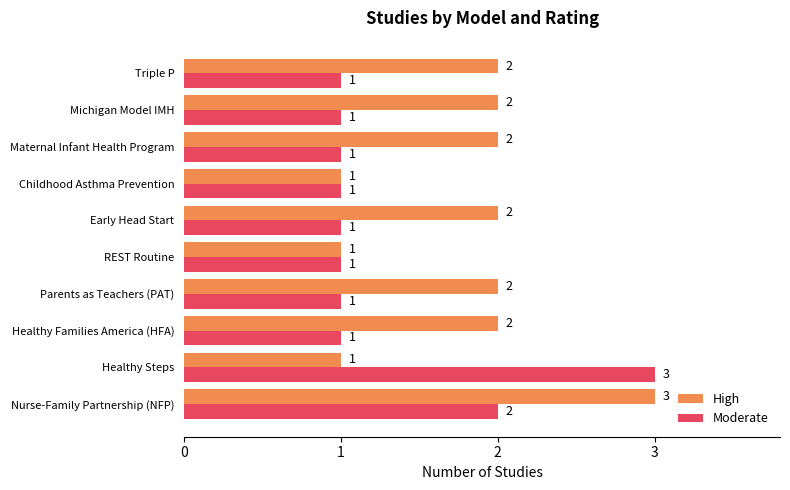

Is the value of High at Michigan Model IMH greater than the value of Moderate at Parents as Teachers (PAT)?

Yes